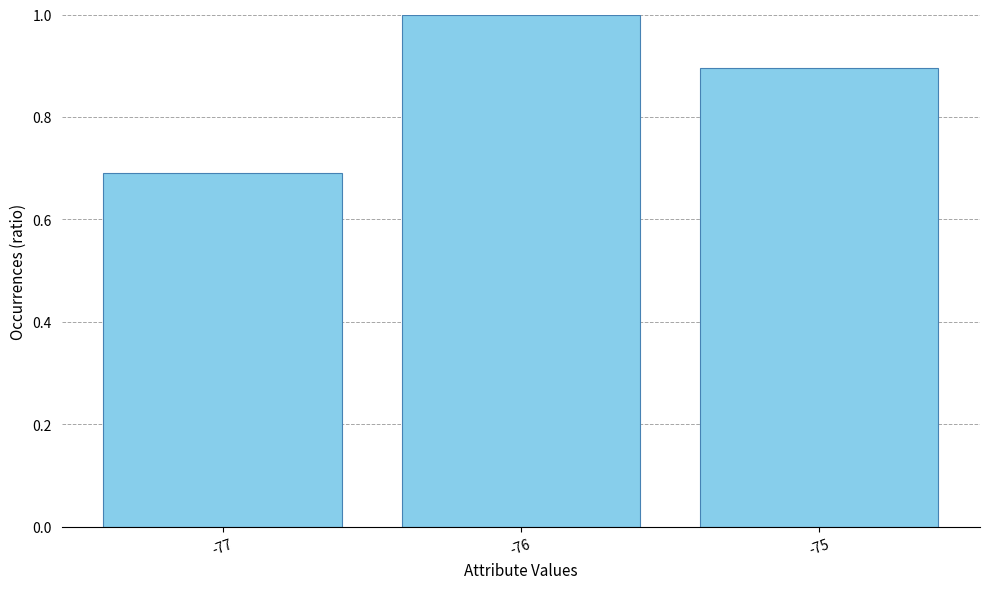

Reading right to left, transcribe all the data shown in this chart.

-75=0.9	-76=1.0	-77=0.7